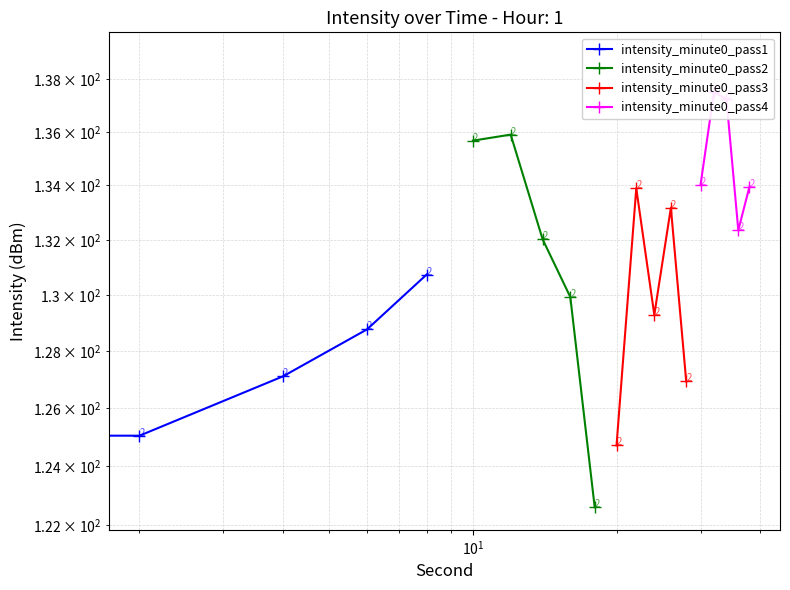

What is the difference between the maximum and minimum values in the intensity_minute0_pass3 series?

9.2